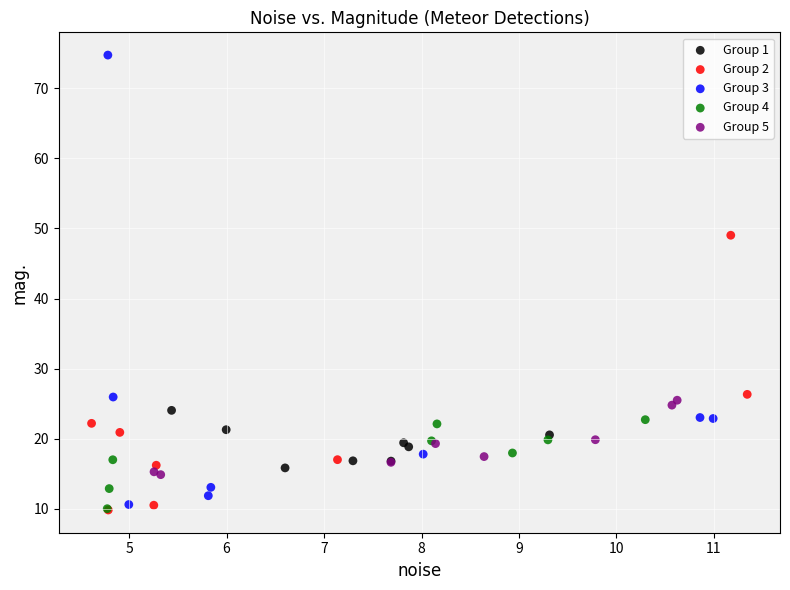

Which series contains the highest Y value?

Group 3